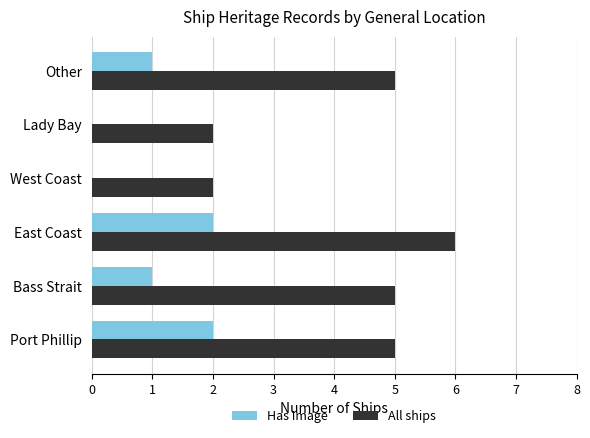

How many distinct data groups are displayed?

2